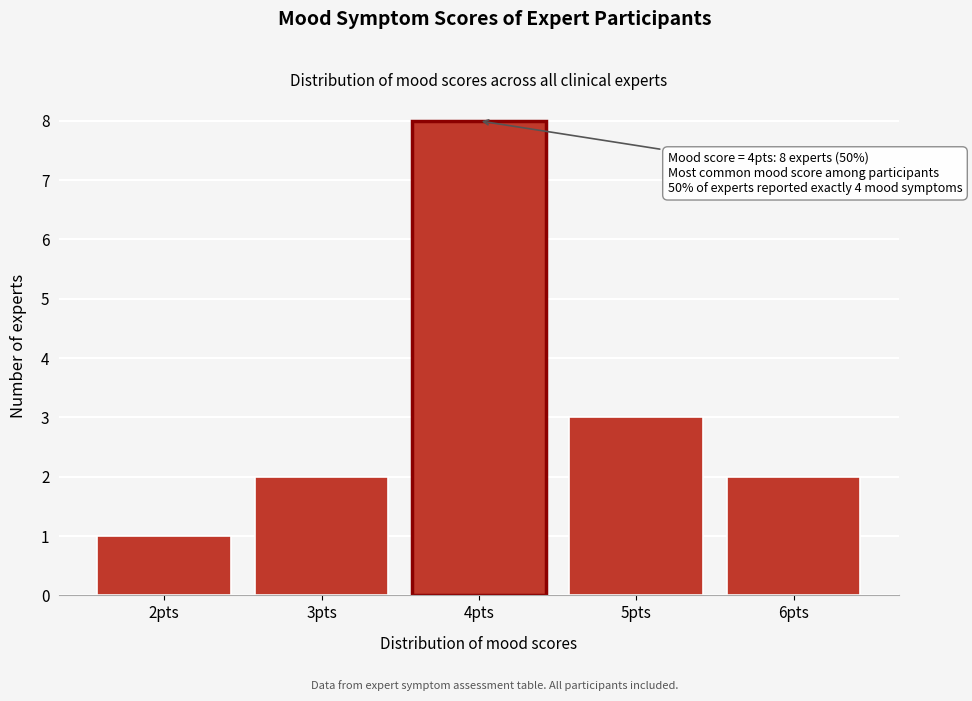

Reading left to right, transcribe all the data shown in this chart.

2pts=1	3pts=2	4pts=8	5pts=3	6pts=2